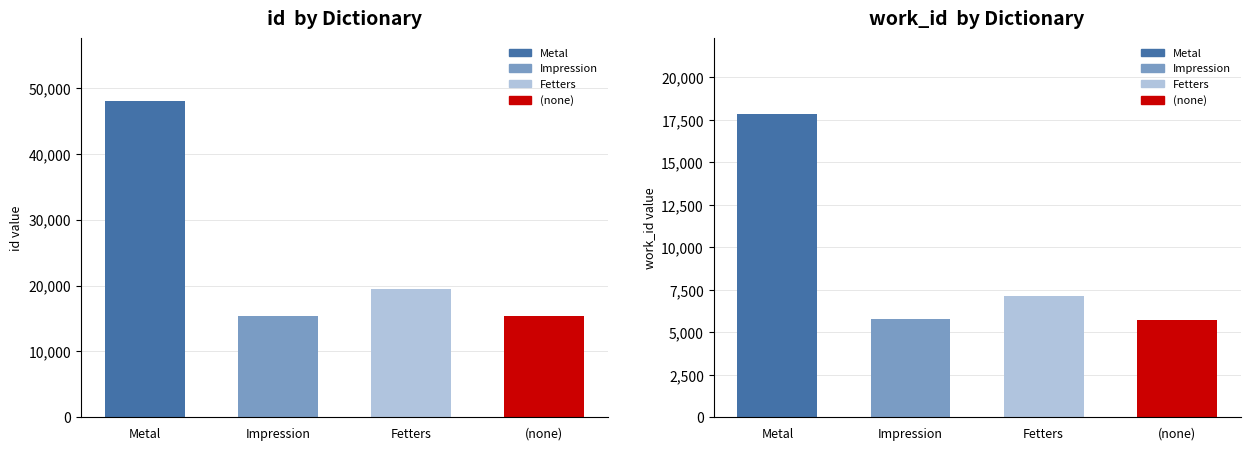

True or false: work_id has a value of 17844 at Metal.

True